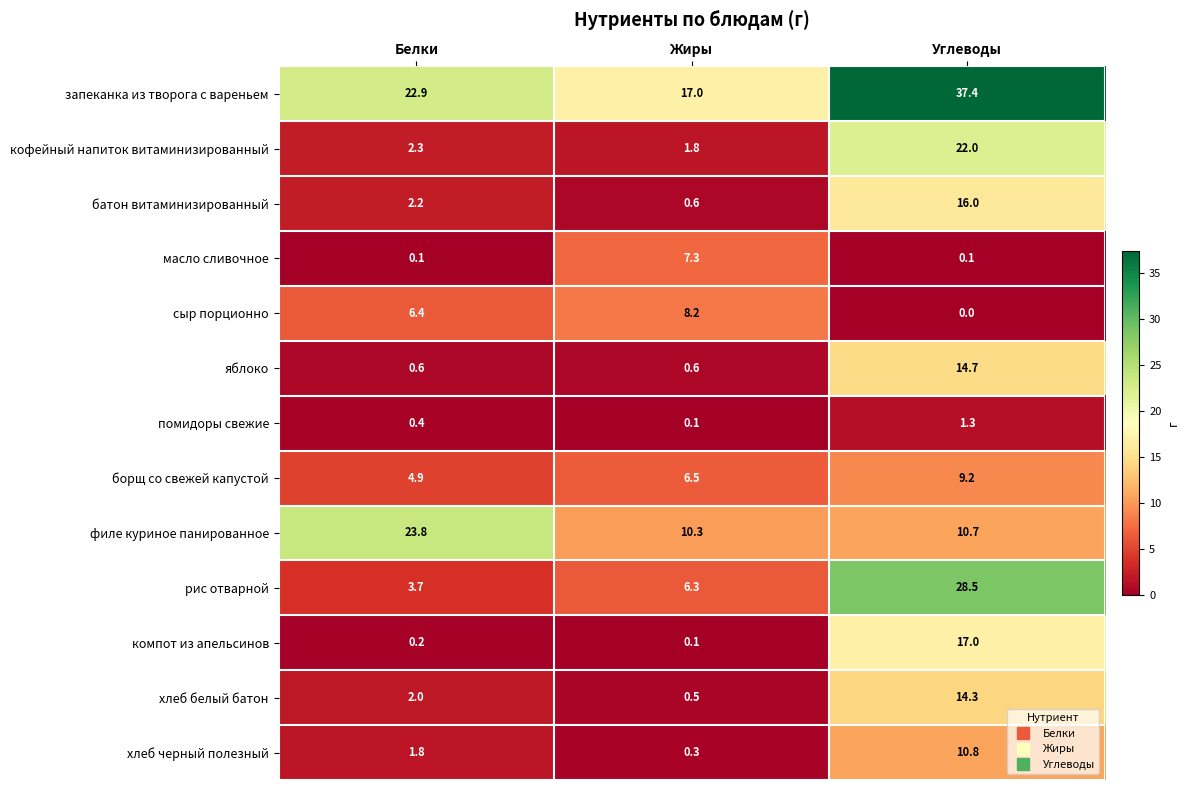

At which category is the sum across all series the highest?

Углеводы